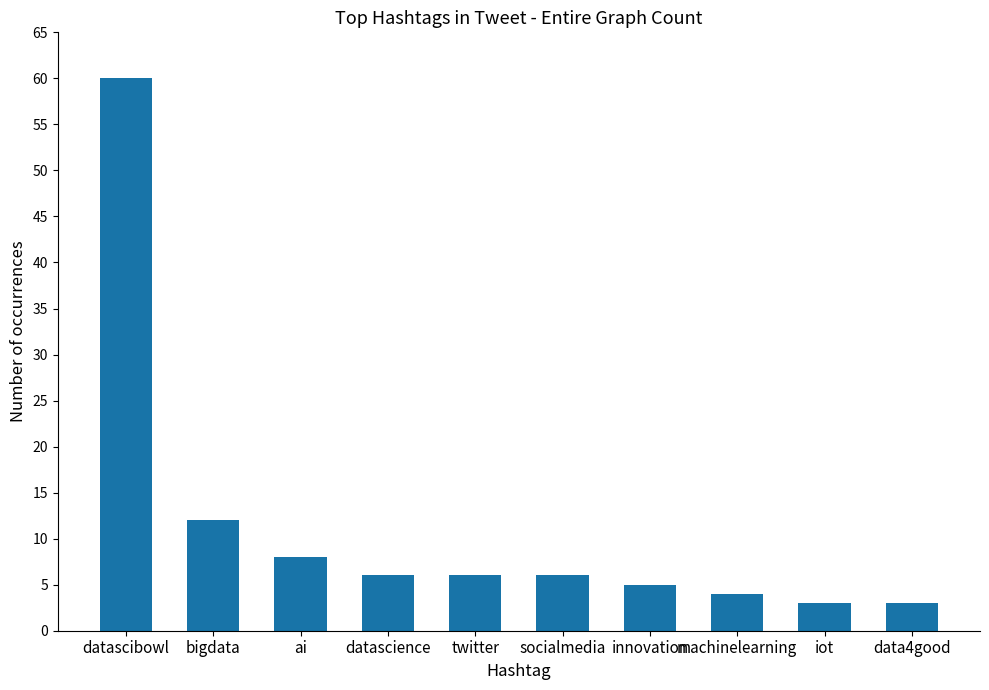

Between datascience and datascibowl, which is larger?

datascibowl